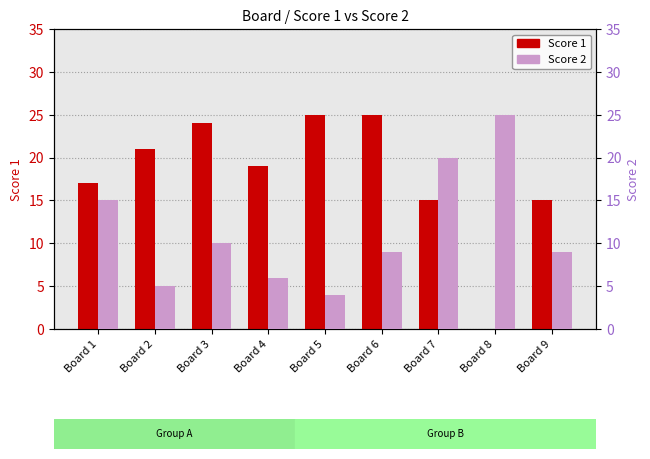

At how many categories does at least one series exceed 2?

9